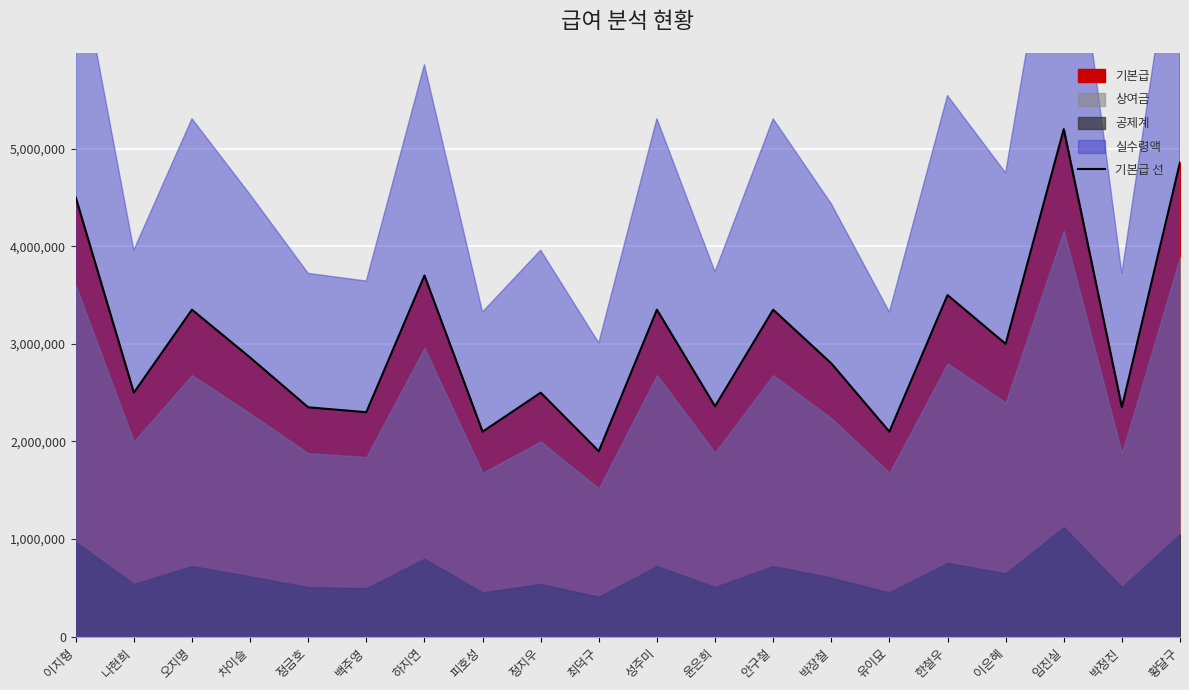

Which label corresponds to the largest value in the chart?

임진실